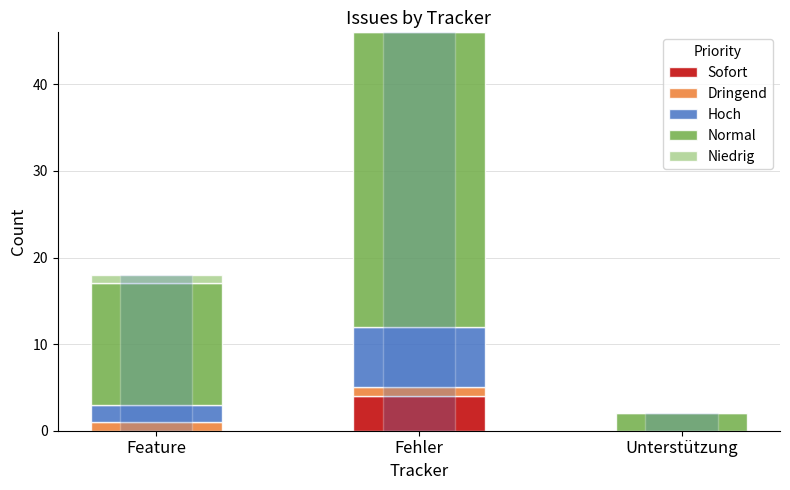

Which label corresponds to the smallest value in the chart?

Feature